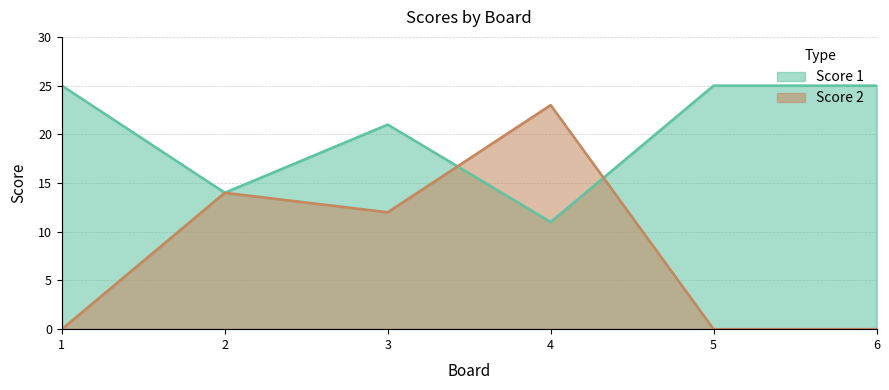

How many intersections are there between Score 2 and Score 1?

2